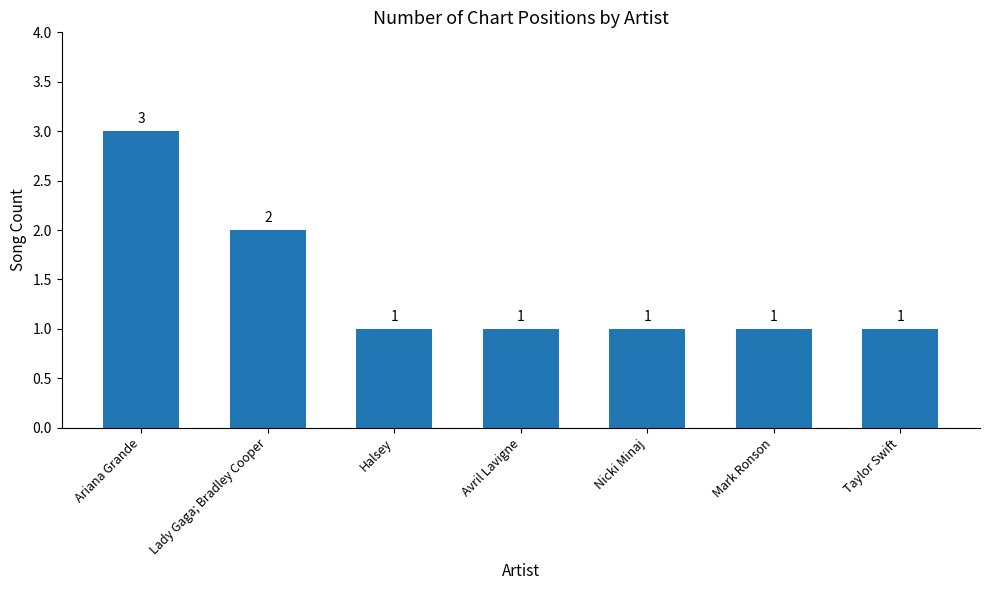

What is the value of the 2nd bar from the left?

2